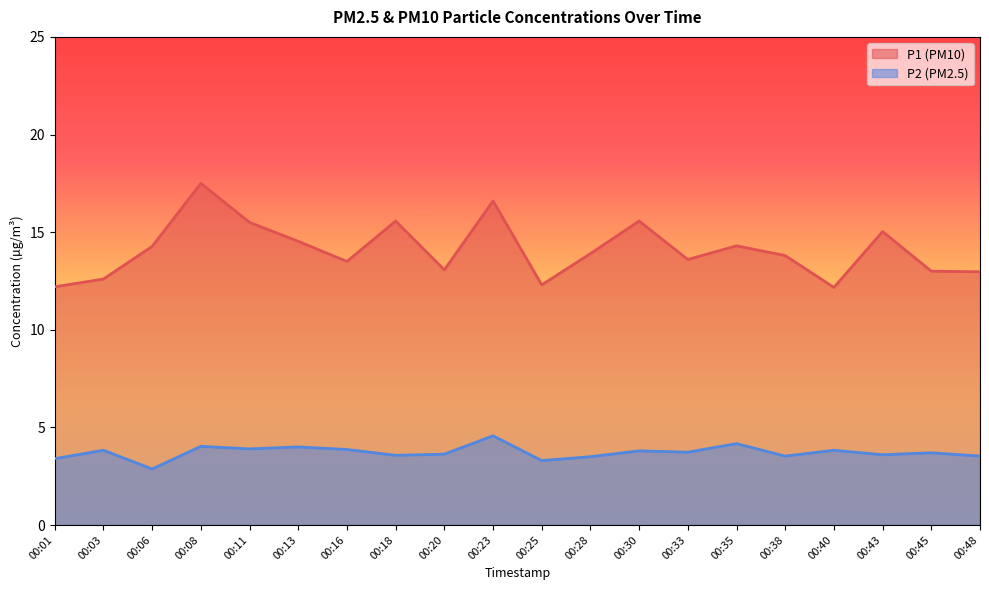

Rank the categories by P2 value from highest to lowest.

00:23, 00:35, 00:08, 00:13, 00:11, 00:16, 00:03, 00:40, 00:30, 00:33, 00:45, 00:20, 00:43, 00:18, 00:38, 00:48, 00:28, 00:01, 00:25, 00:06